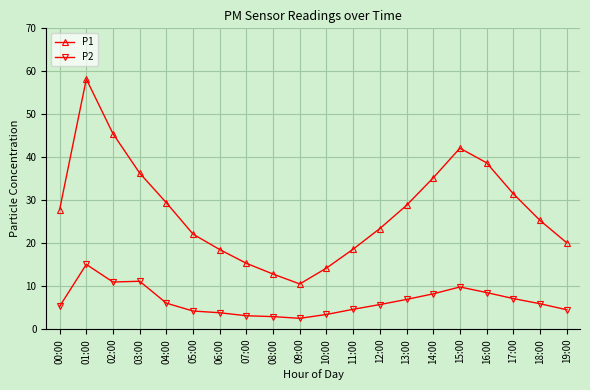

True or false: P1 and P2 cross at least once.

False